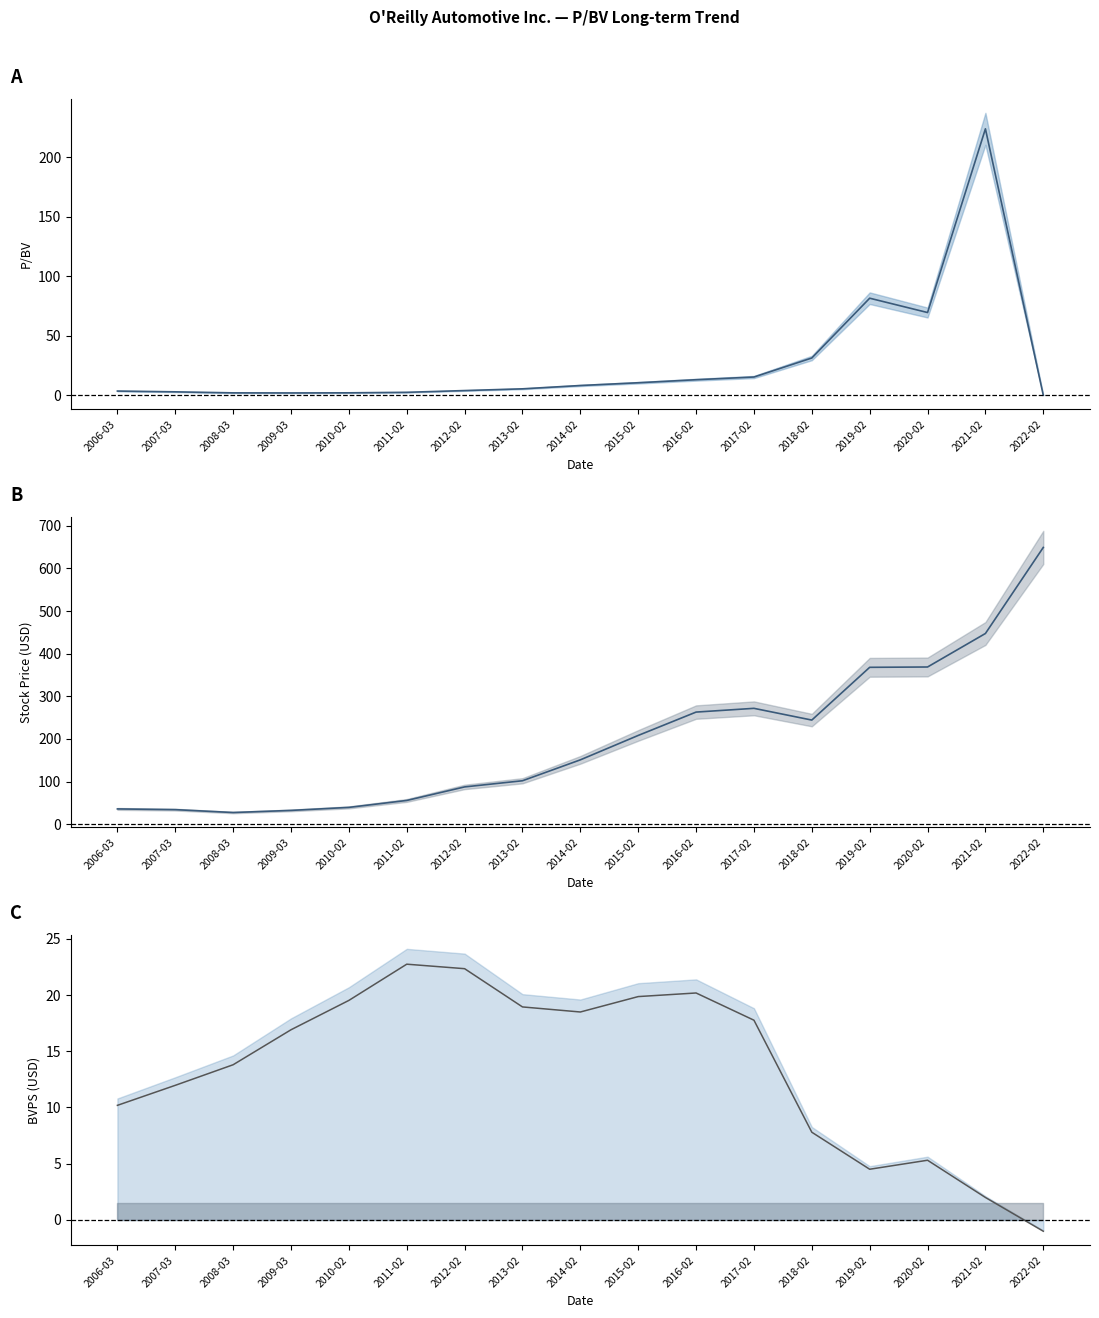

How many values in BVPS are above zero?

16